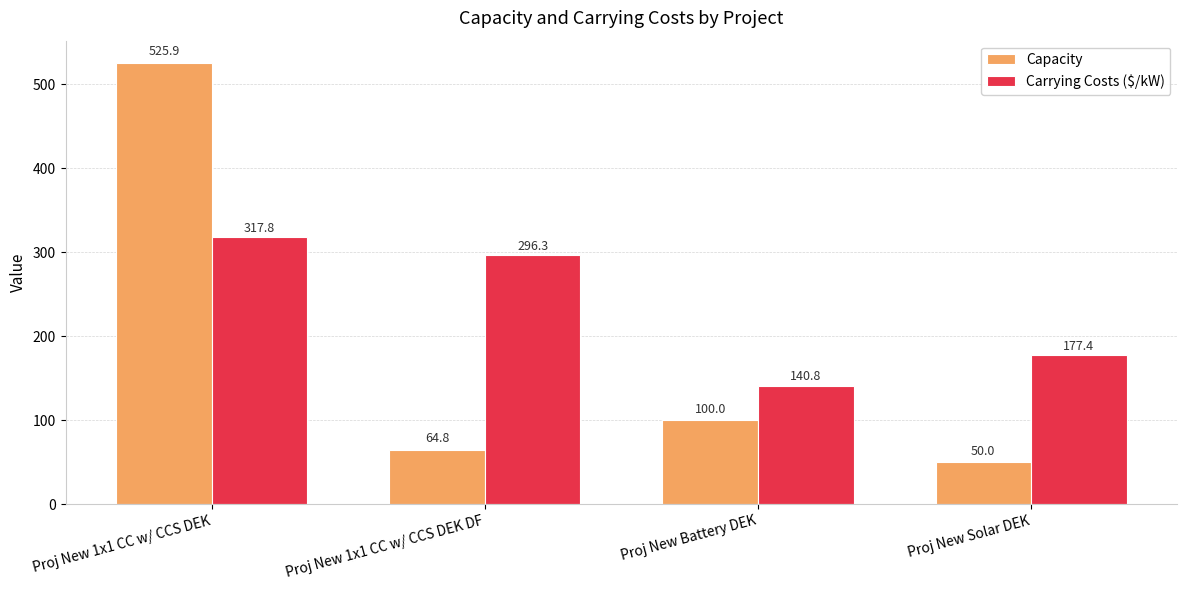

Is the value of Carrying Costs ($/kW) at Proj New Battery DEK greater than the value of Capacity at Proj New Battery DEK?

Yes